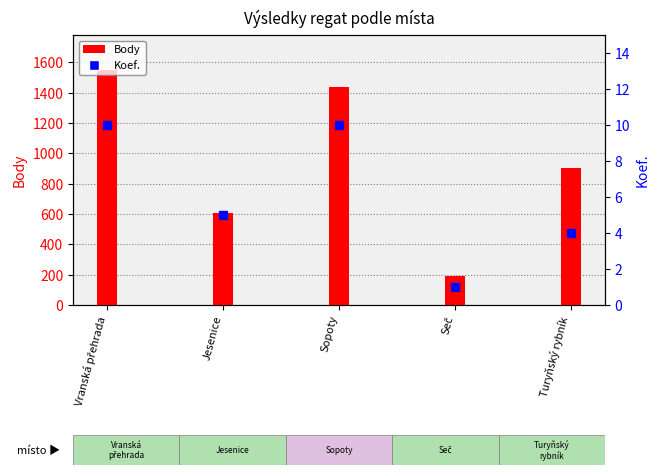

The Koef. series shows 10 at Sopoty. True or false?

True